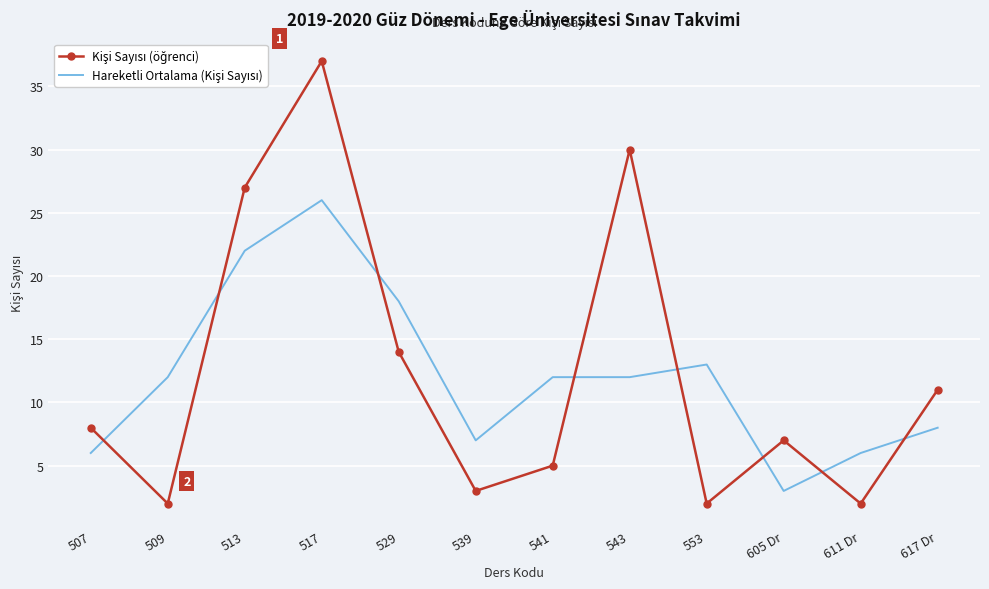

What is the greatest value displayed?

37